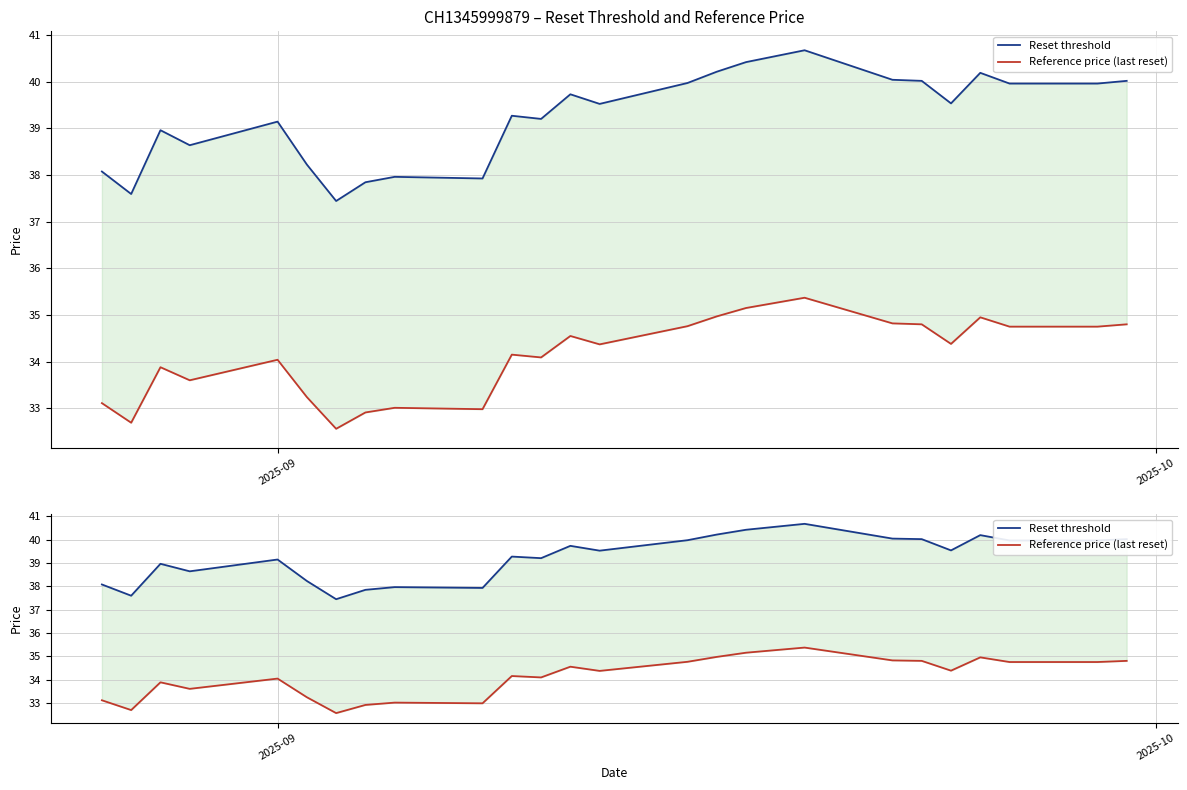

True or false: Reset threshold and Reference price (last reset) intersect in this chart.

False